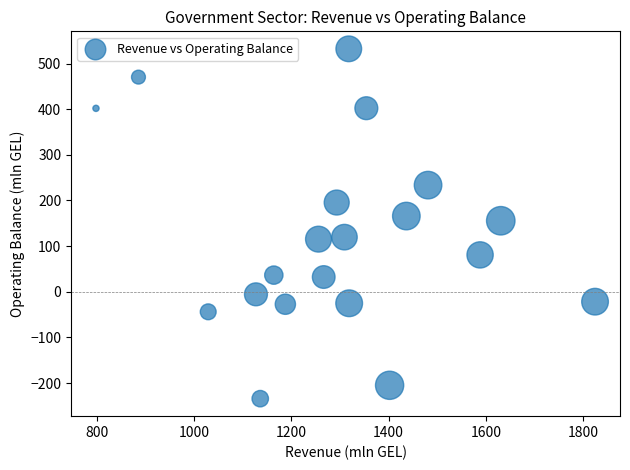

What is the range of X values (max minus min)?

1025.4